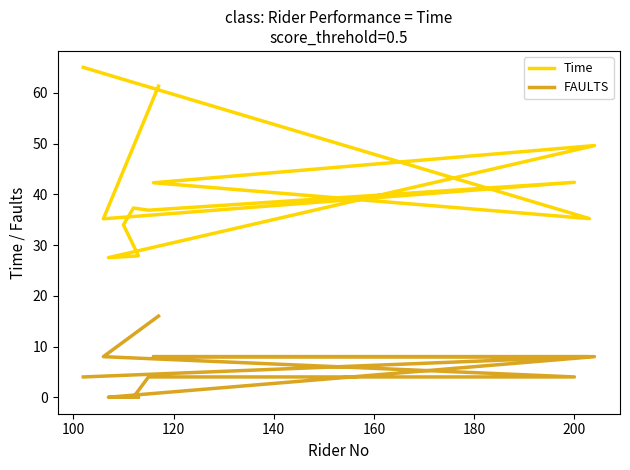

True or false: Time and FAULTS intersect in this chart.

False